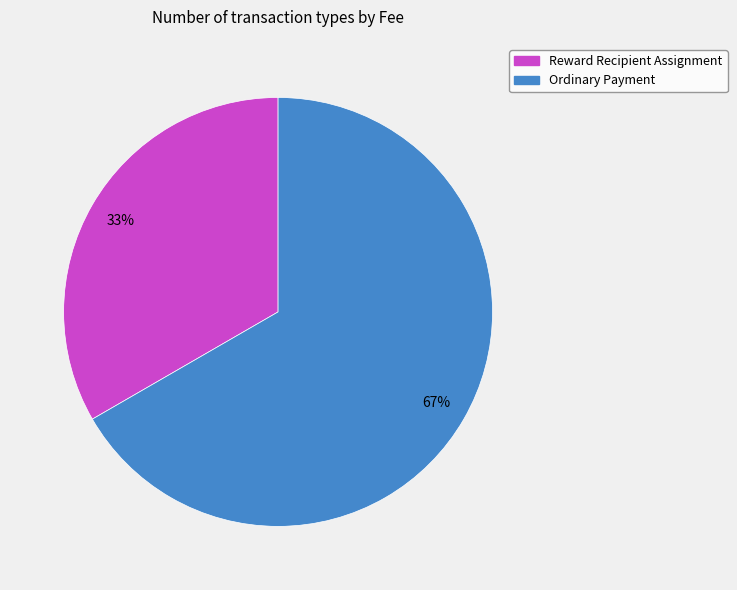

Is the sum of Reward Recipient Assignment and Ordinary Payment greater than half?

Yes